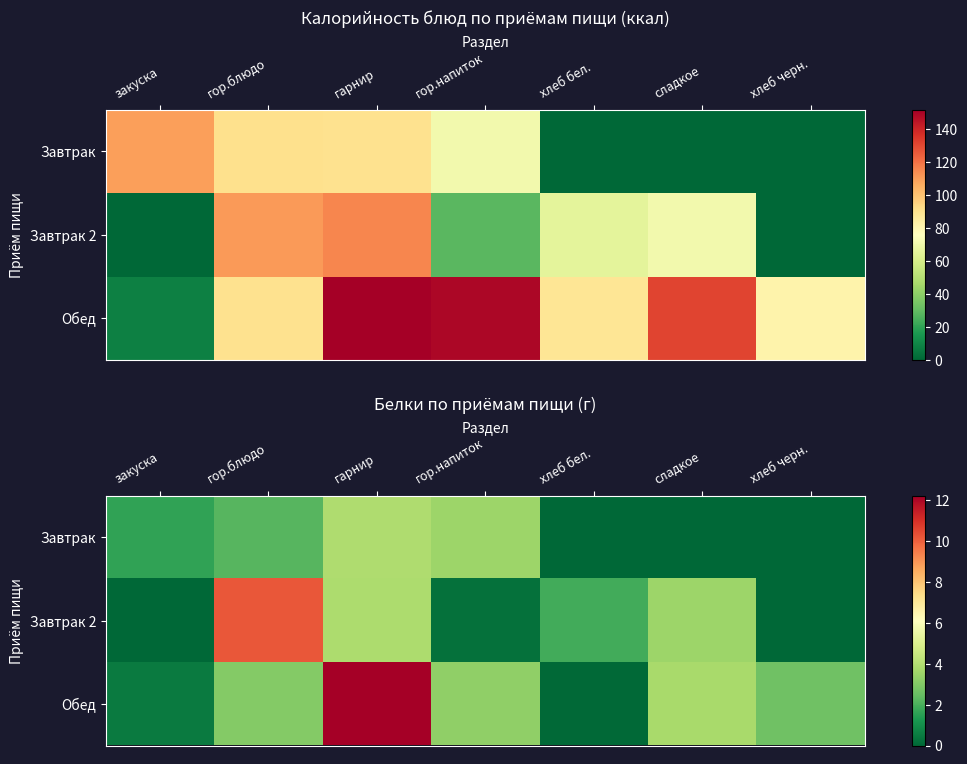

What is the difference between the second highest and second lowest values in the Обед series?

3.3